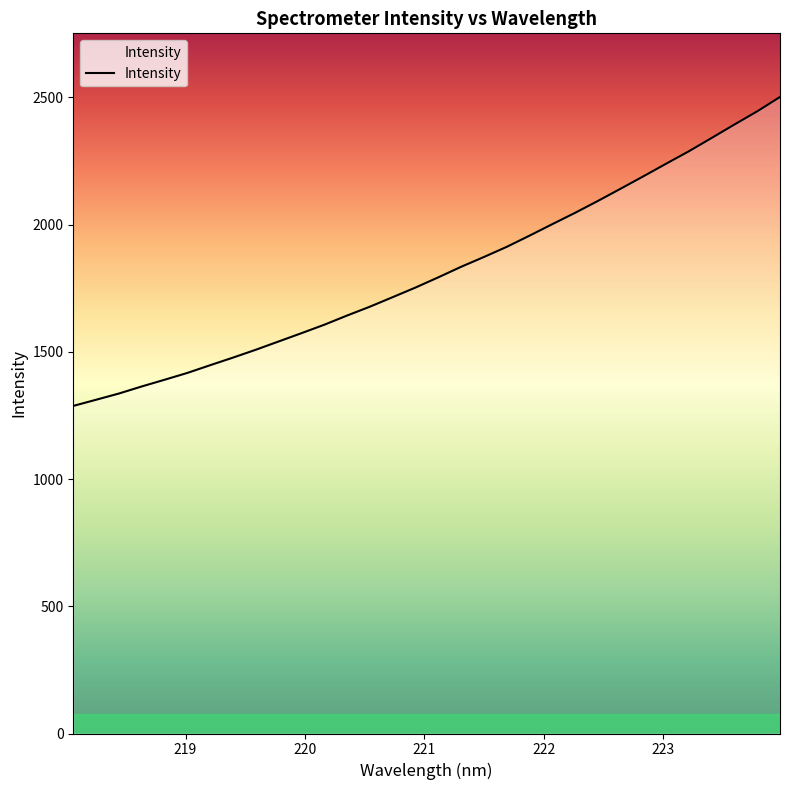

What is the minimum value shown in the chart?

1287.6